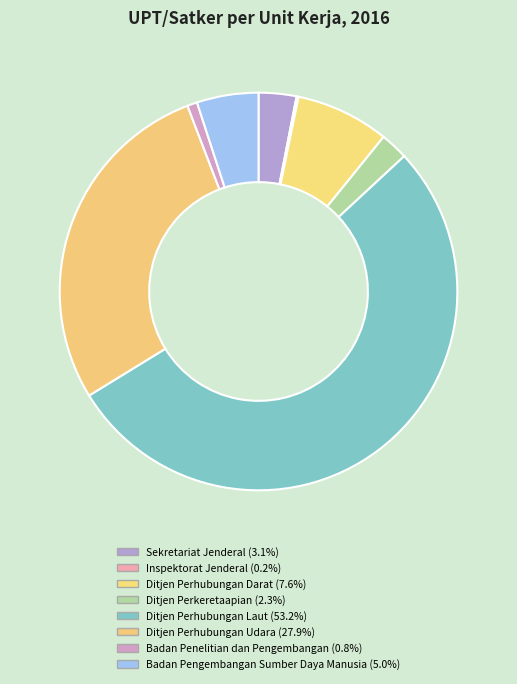

Count the number of slices in the pie.

8